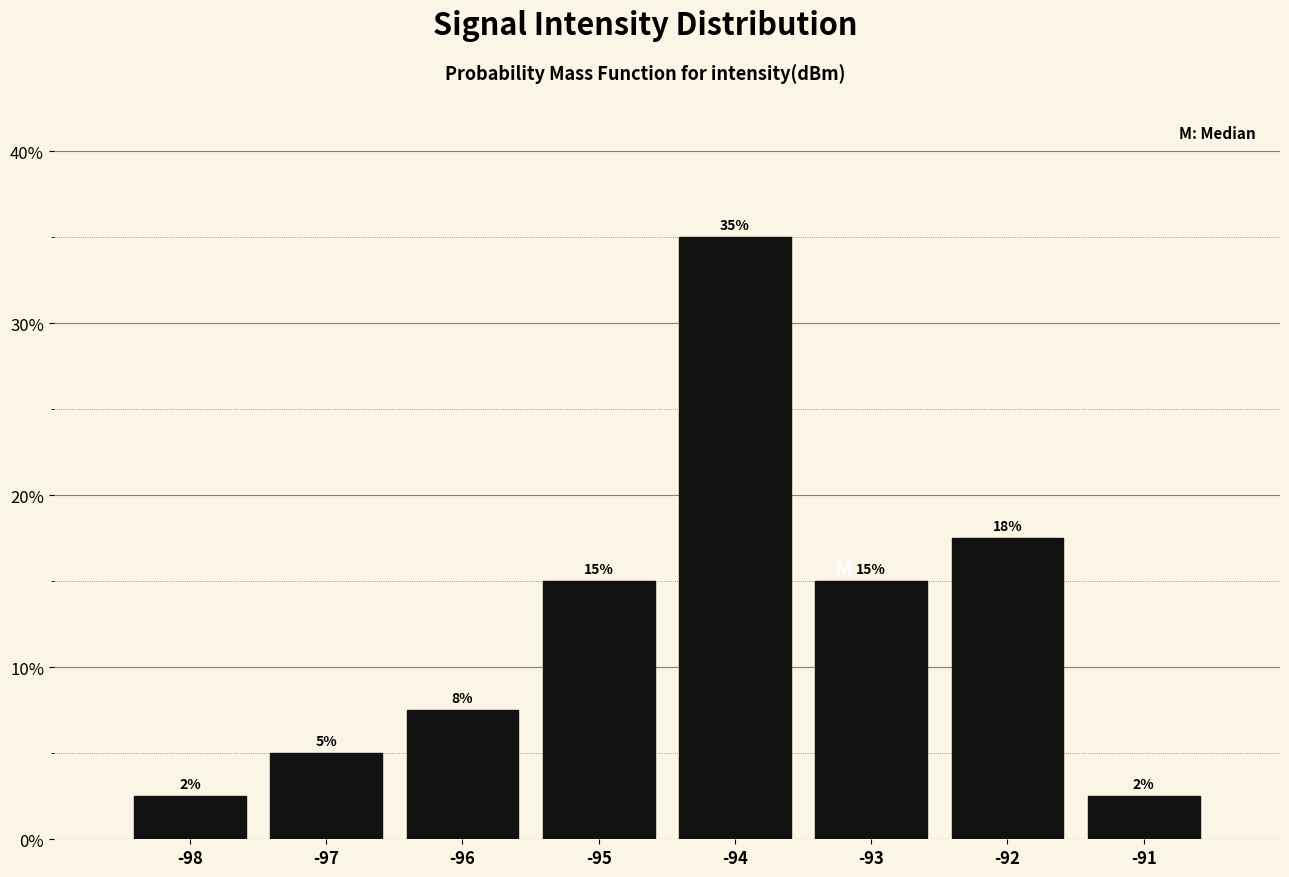

What is the value of the 6th bar from the left?

15.0